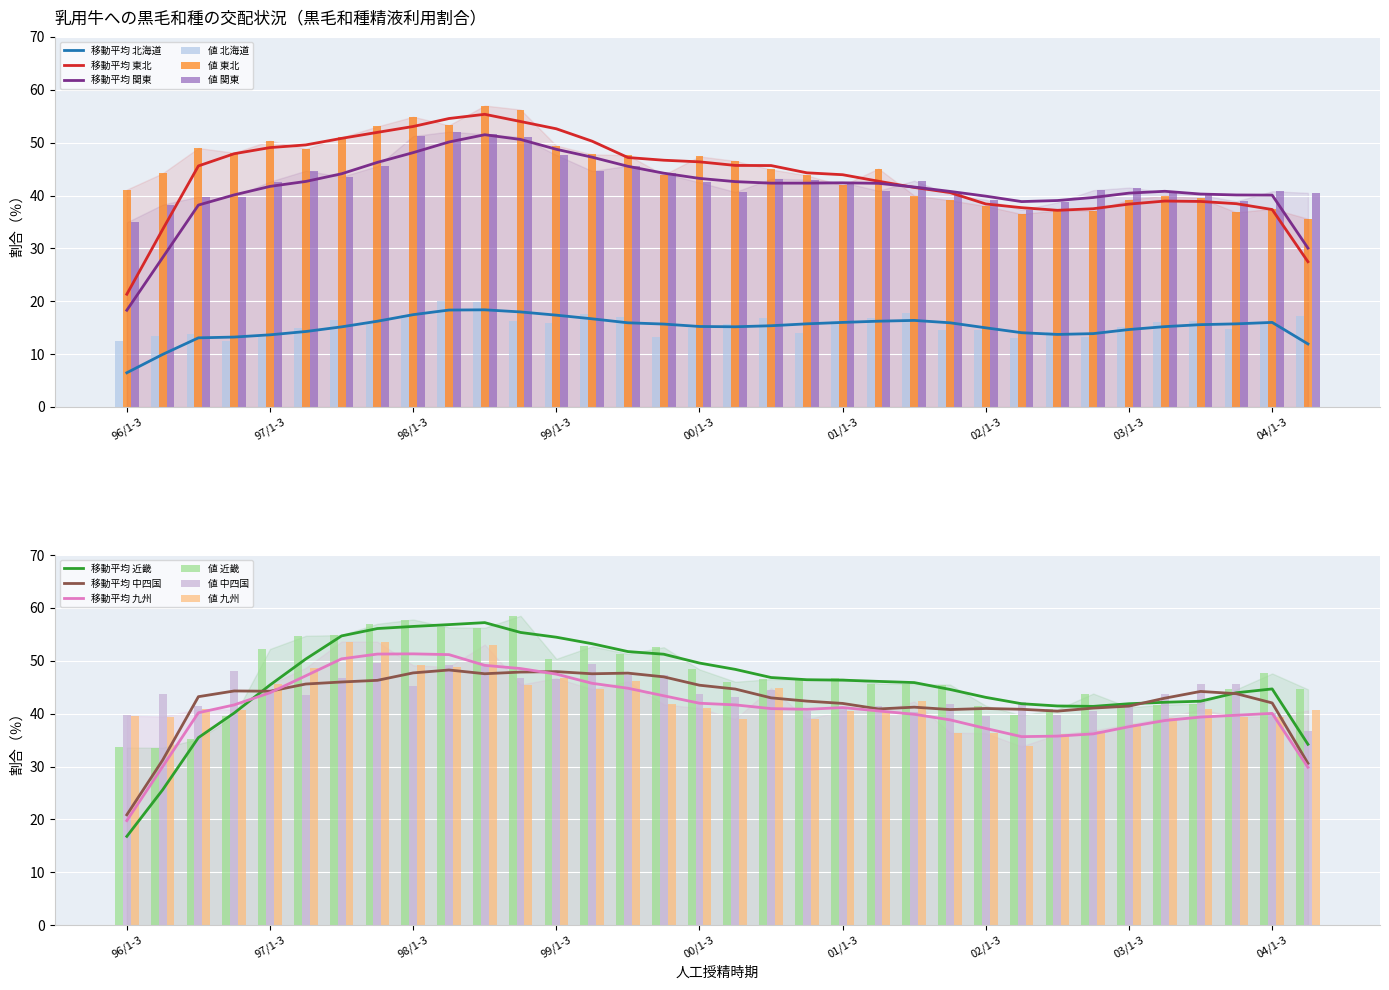

What is the smallest value displayed?

12.6